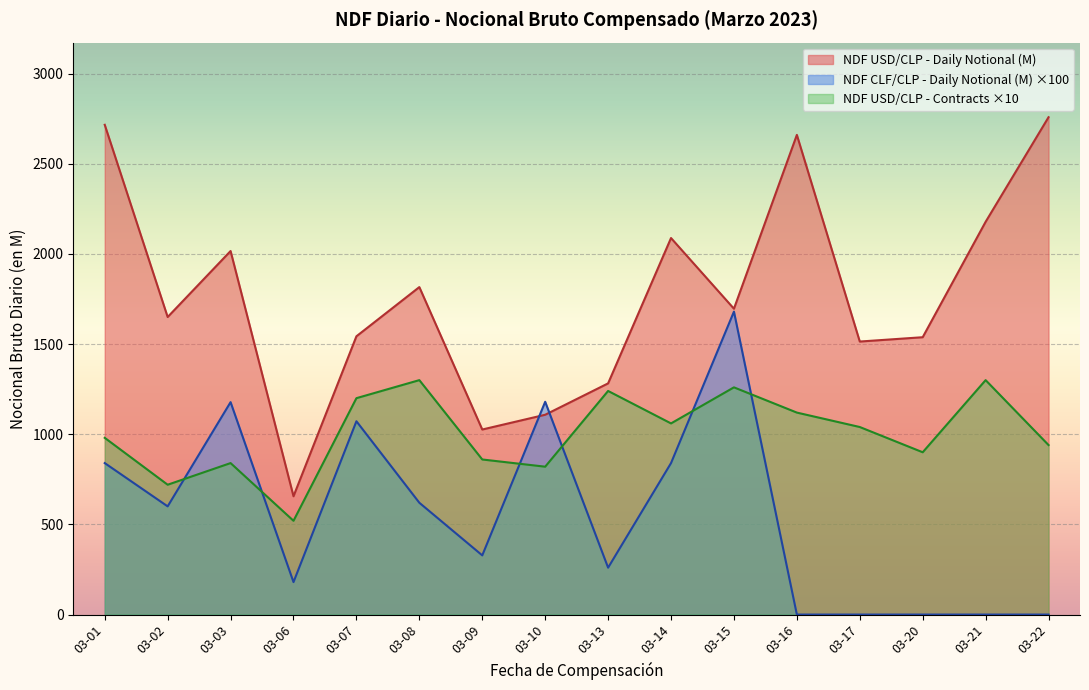

List the series in order of their peak value, lowest first.

NDF USD/CLP - Contracts ×10, NDF CLF/CLP - Daily Notional (M) ×100, NDF USD/CLP - Daily Notional (M)